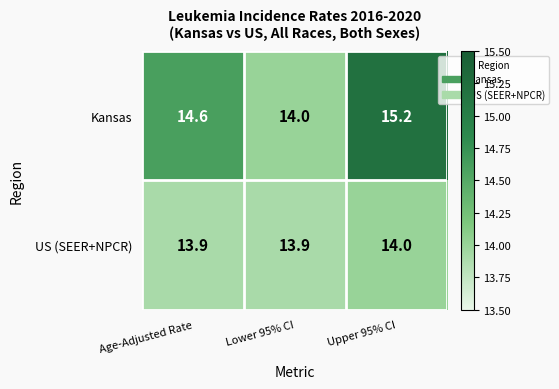

The US (SEER+NPCR) series shows 19.7 at Age-Adjusted Rate. True or false?

False